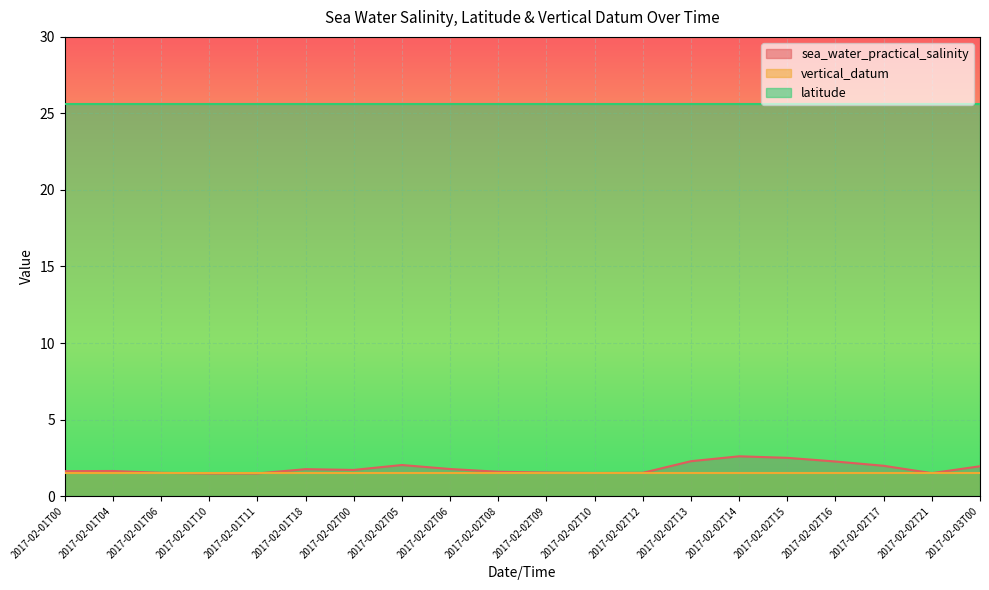

Does the chart display data point markers on the line(s)?

No